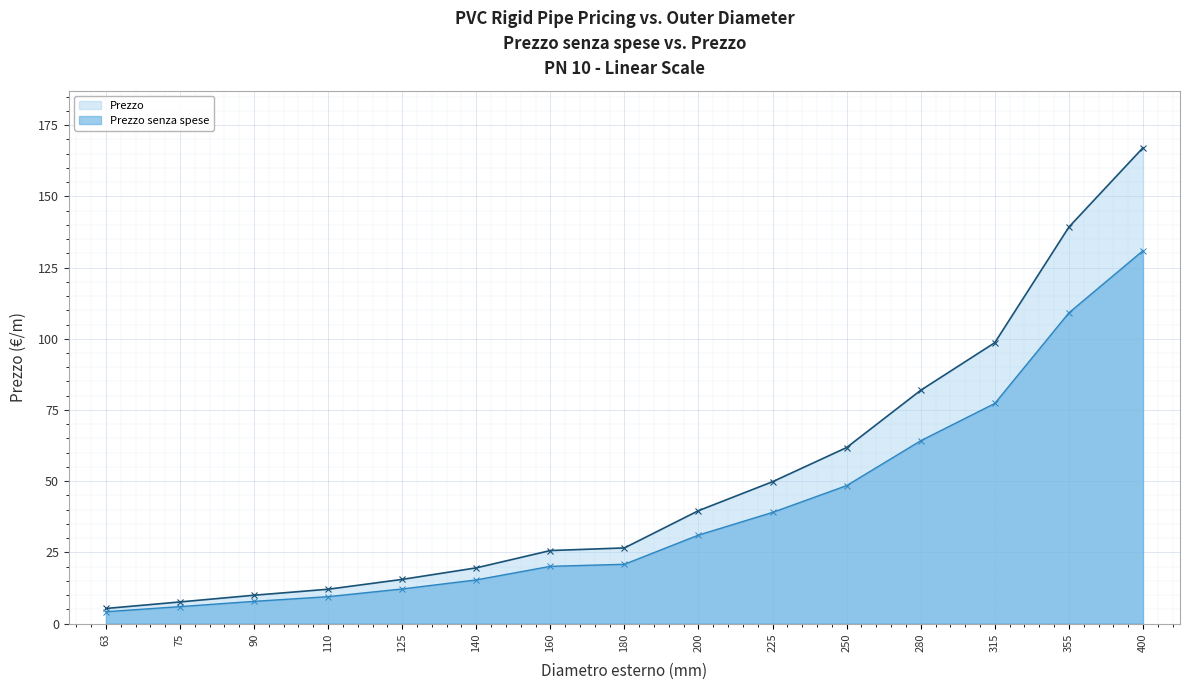

True or false: Prezzo has more than 1 points higher than both neighbors.

False